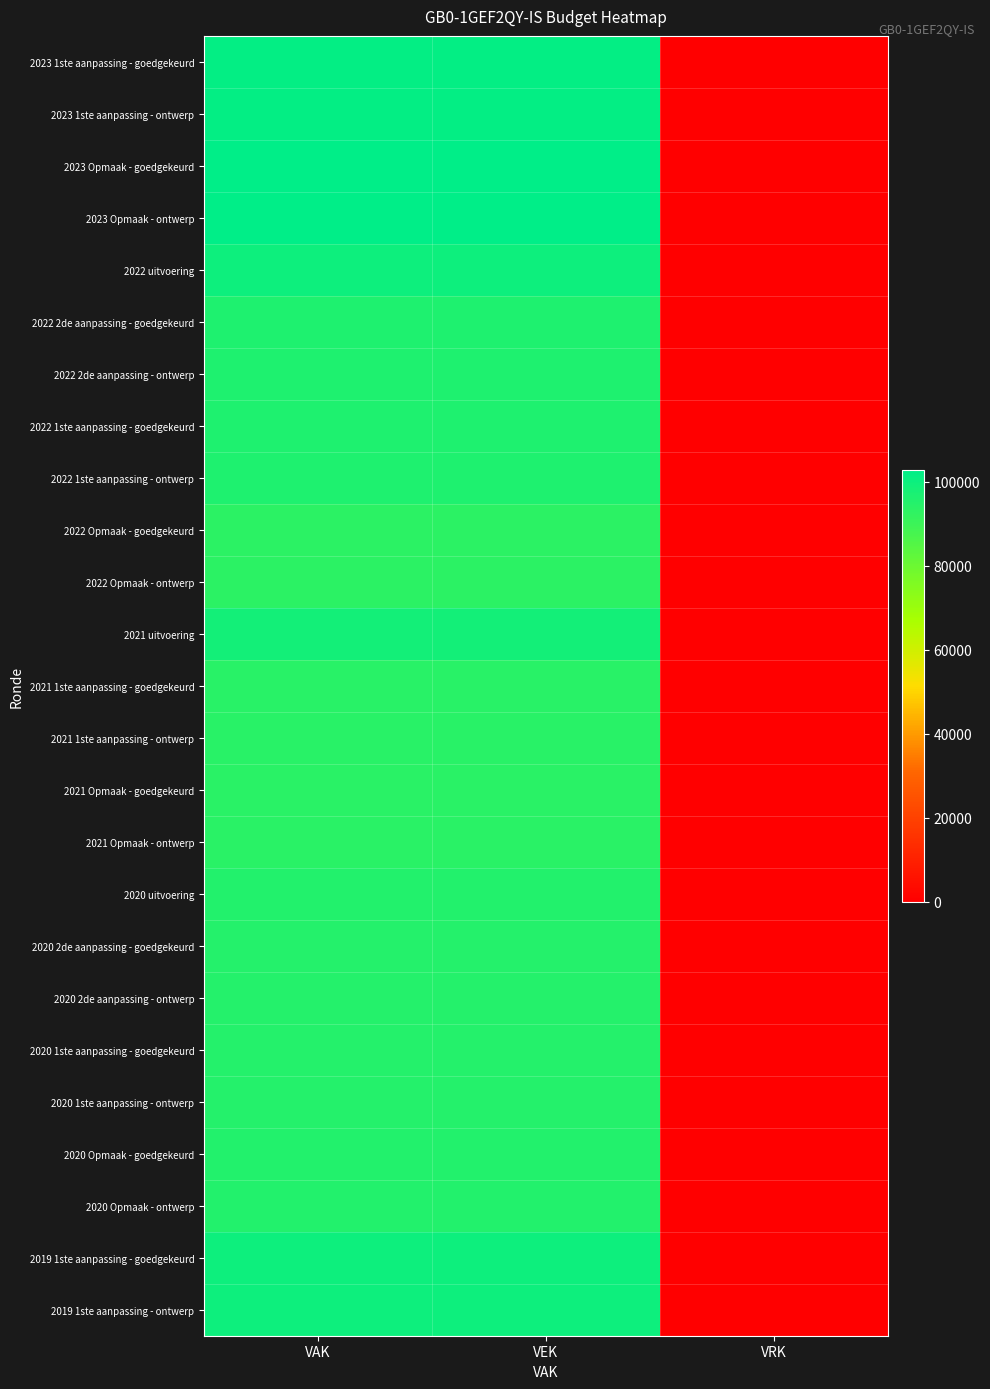

How many distinct data groups are displayed?

25